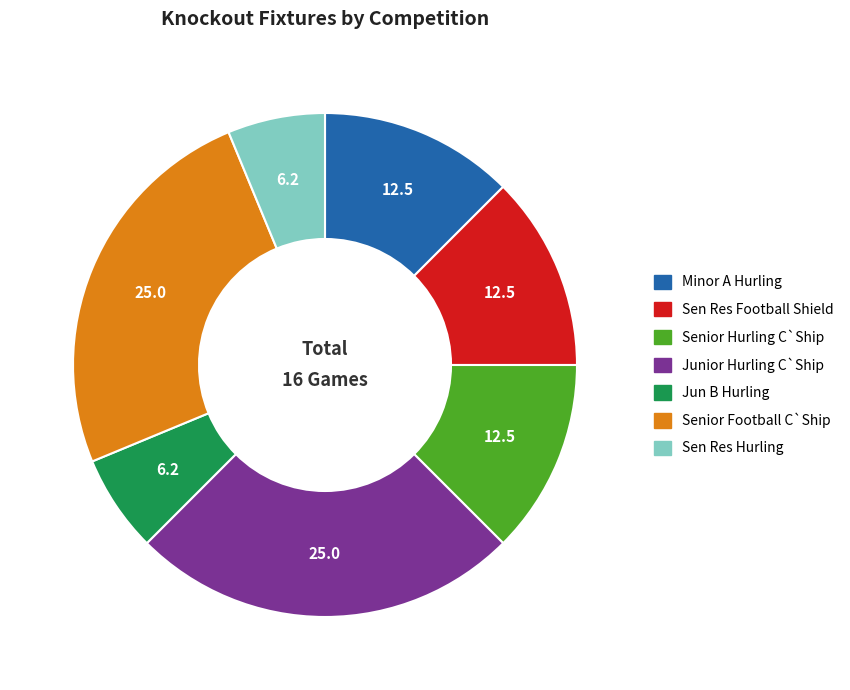

Does Jun B Hurling represent more than half of the total?

No